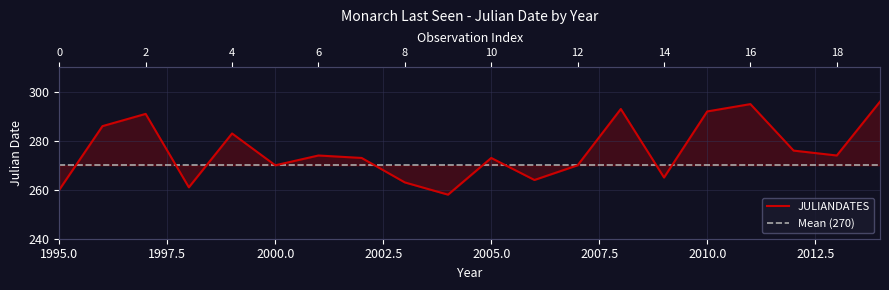

List the series in order of their overall mean, lowest first.

Mean (270), JULIANDATES